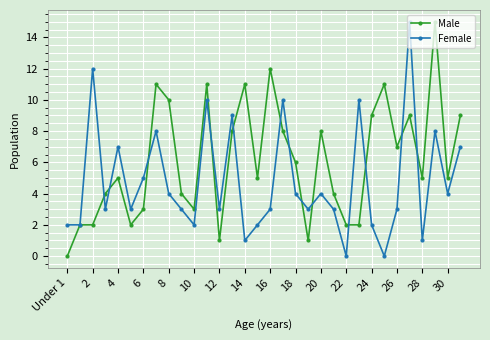

What is the value of the Female point at the 13th from the left?

3